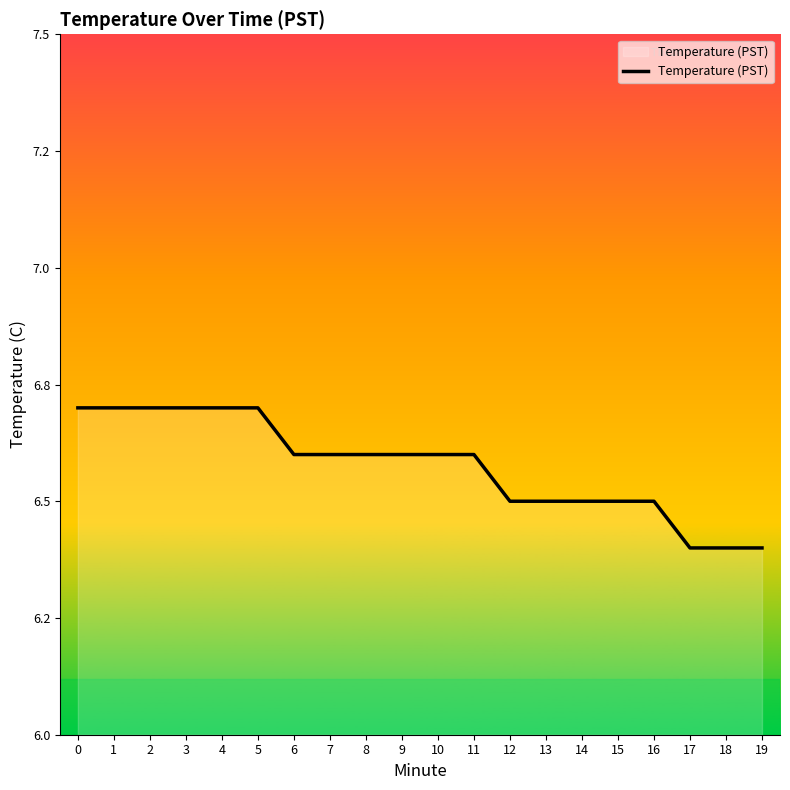

Reading left to right, what are all the values shown in this chart?

0=6.7	1=6.7	2=6.7	3=6.7	4=6.7	5=6.7	6=6.6	7=6.6	8=6.6	9=6.6	10=6.6	11=6.6	12=6.5	13=6.5	14=6.5	15=6.5	16=6.5	17=6.4	18=6.4	19=6.4